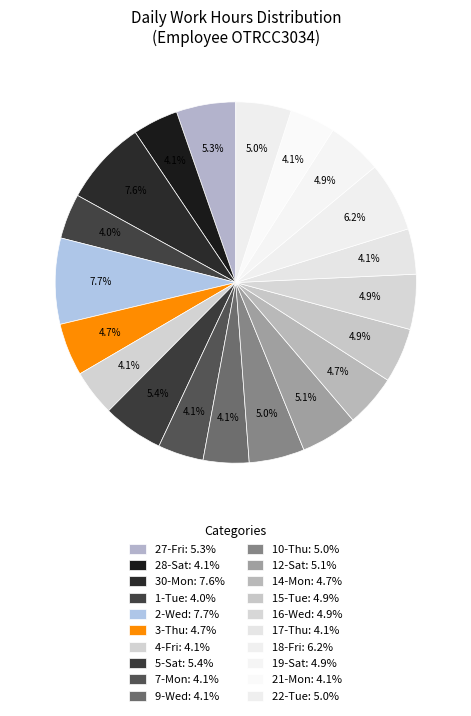

Rank the categories by value from lowest to highest.

1-Tue, 17-Thu, 28-Sat, 21-Mon, 7-Mon, 9-Wed, 4-Fri, 14-Mon, 3-Thu, 15-Tue, 19-Sat, 16-Wed, 10-Thu, 22-Tue, 12-Sat, 27-Fri, 5-Sat, 18-Fri, 30-Mon, 2-Wed